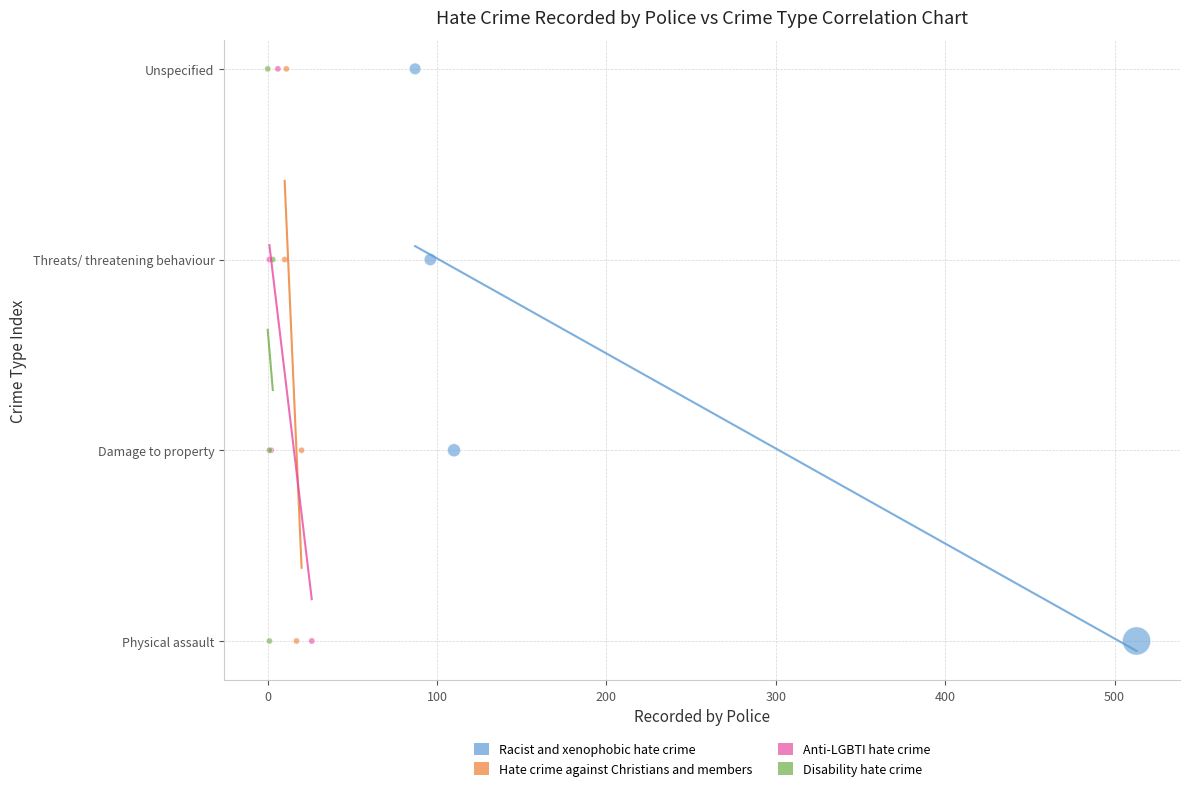

What are all the series names shown in the legend?

Racist and xenophobic hate crime, Hate crime against Christians and members, Anti-LGBTI hate crime, Disability hate crime